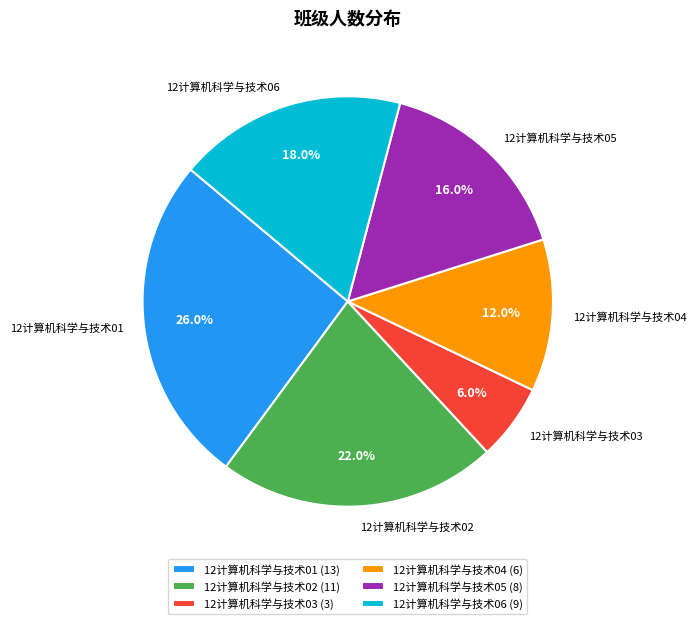

To the nearest percent, what is the combined percentage of 12计算机科学与技术04 and 12计算机科学与技术06?

30%